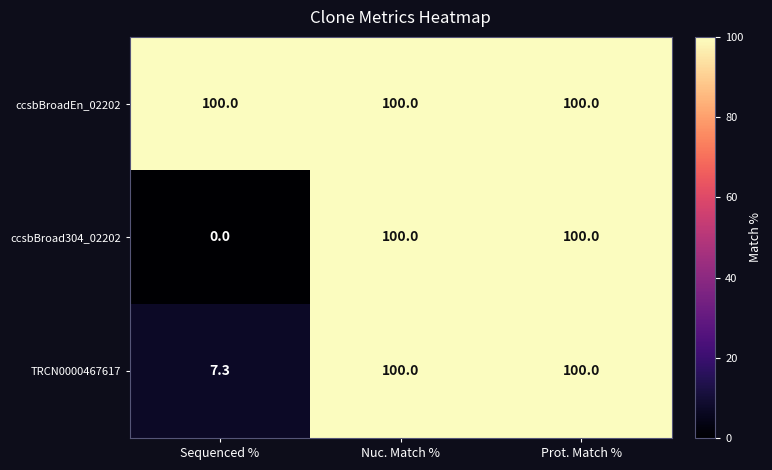

True or false: ccsbBroadEn_02202 has a value of 47.0 at Prot. Match %.

False